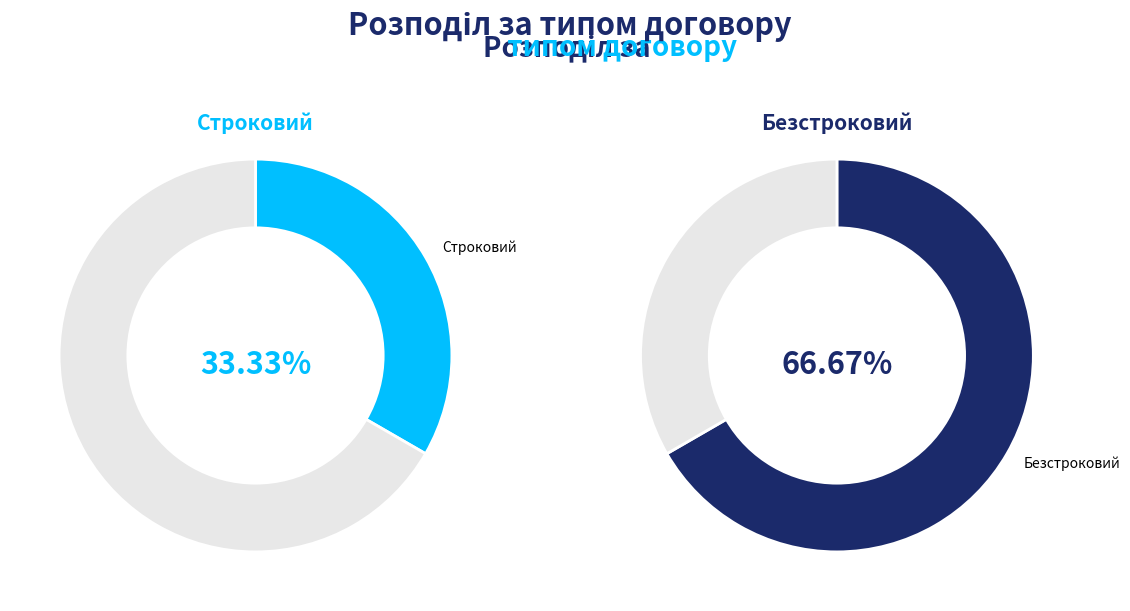

Which slice is the largest?

Безстроковий